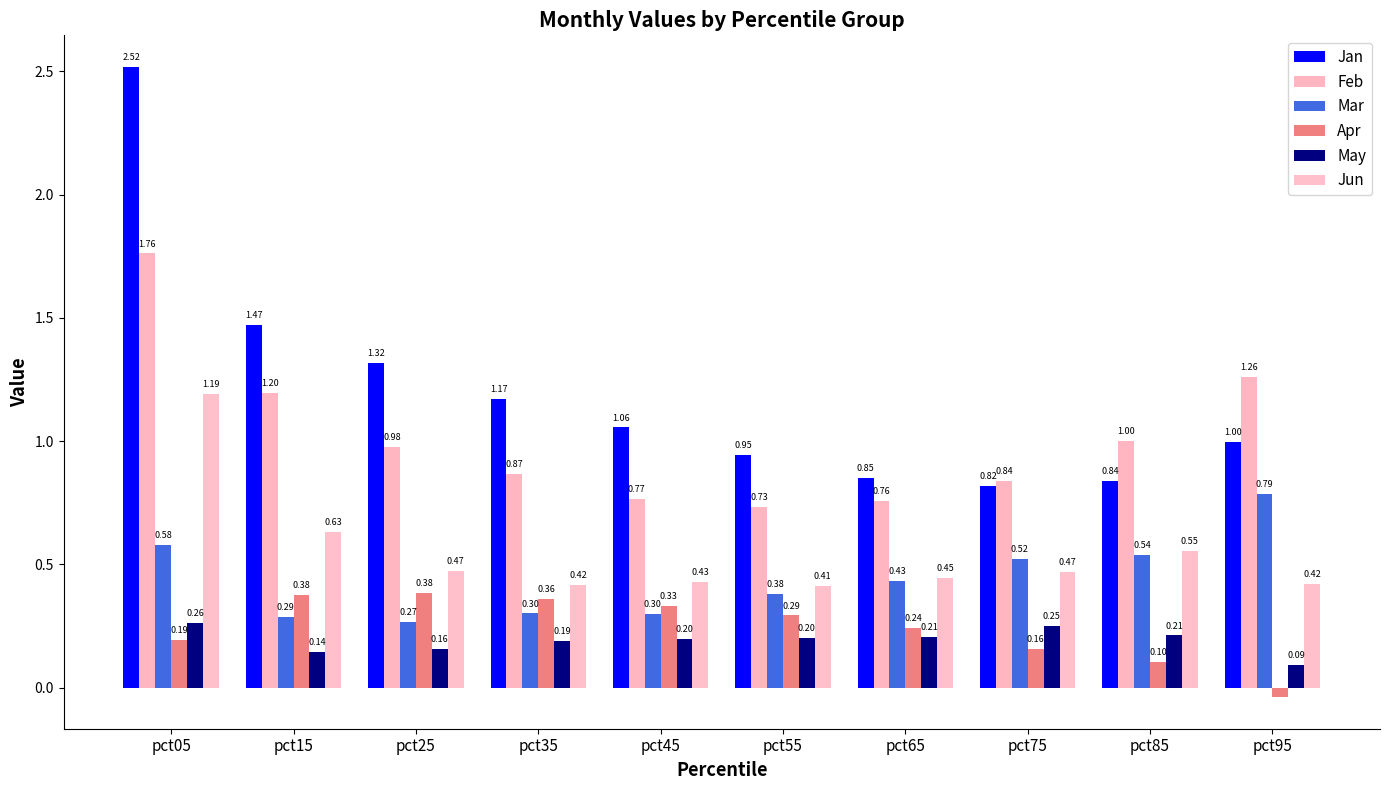

How many bars are there in each group?

6